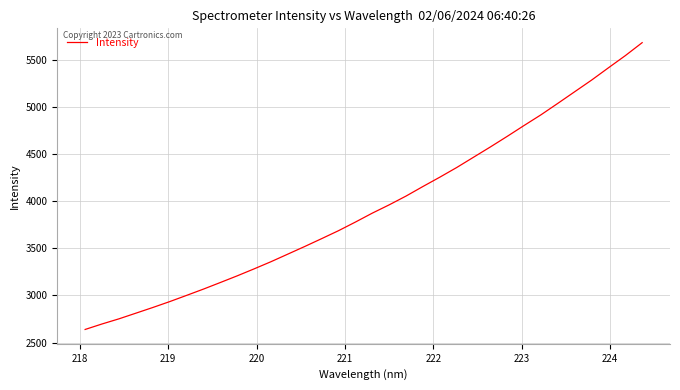

What is the difference between the maximum and minimum values?

3041.7